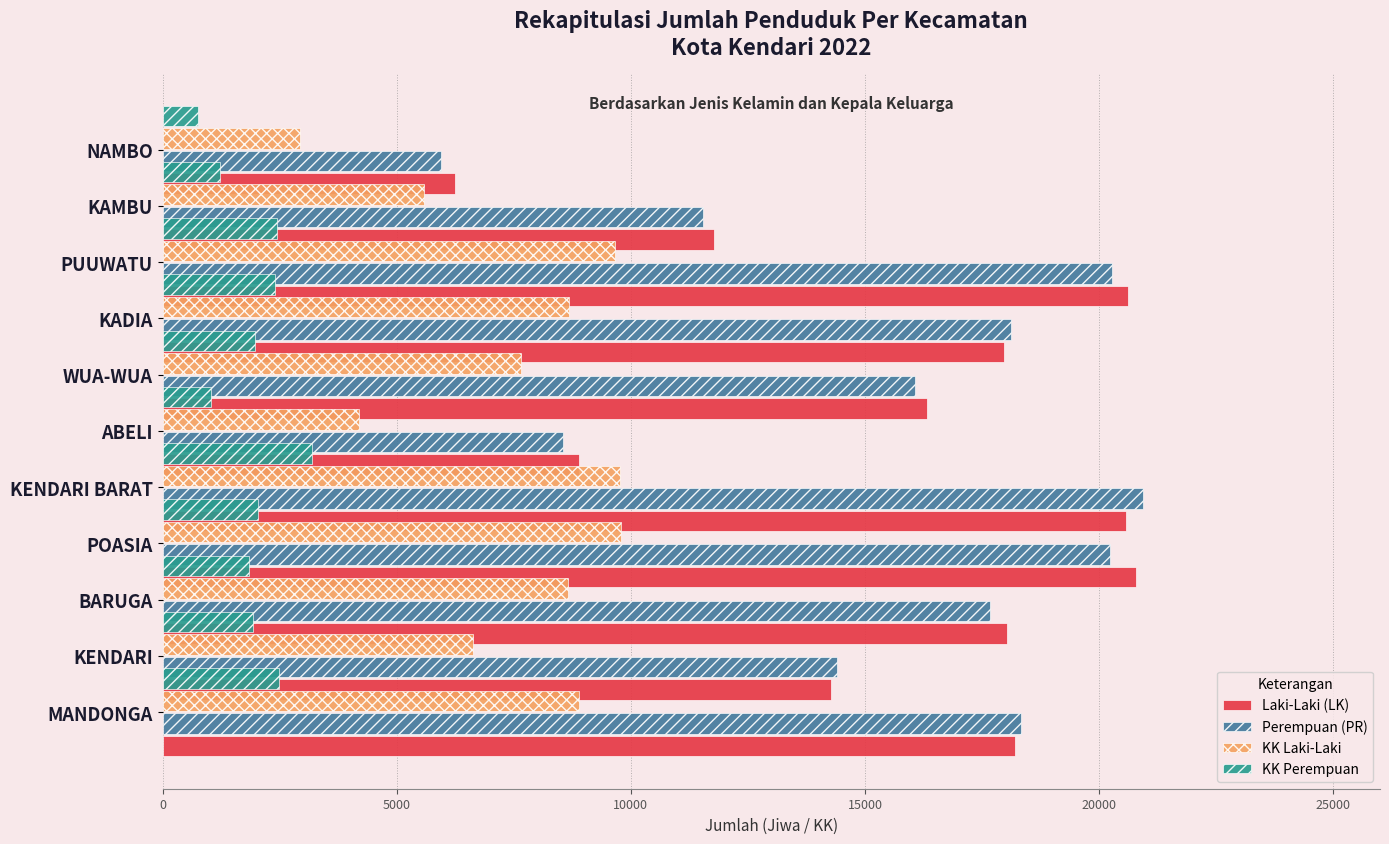

At 30000, list the series in order from largest to smallest.

Laki-Laki (LK), Perempuan (PR), KK Laki-Laki, KK Perempuan